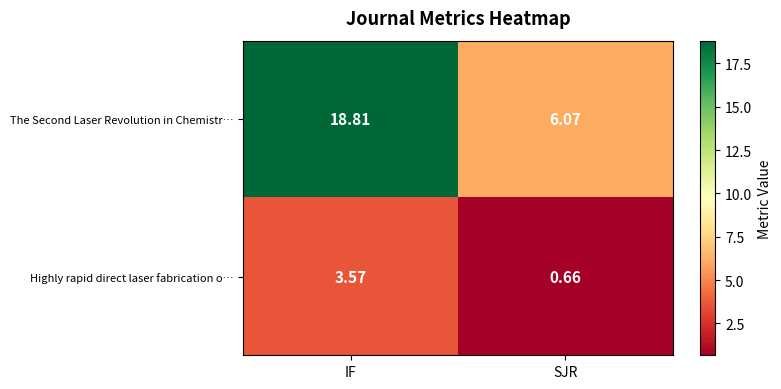

At which label is Highly rapid direct laser fabrication o… closest to 2?

SJR